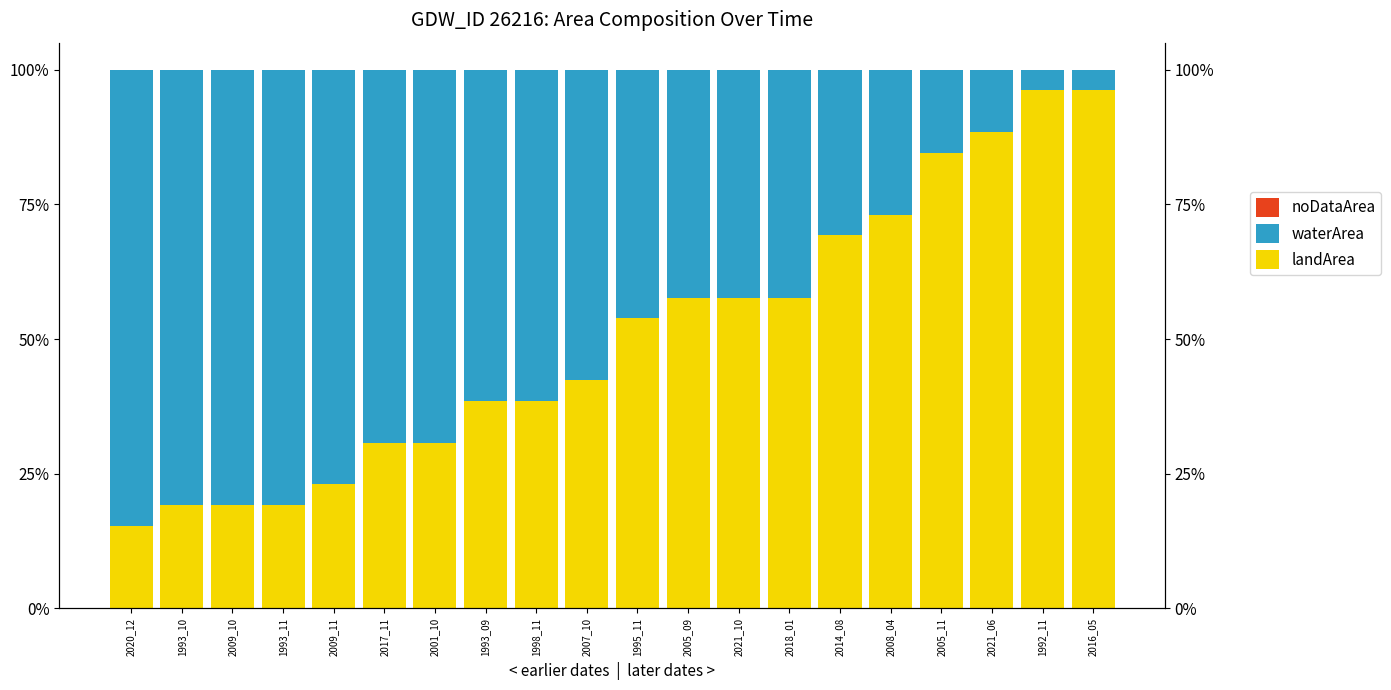

What is the label of the 6th bar from the left?

2017_11